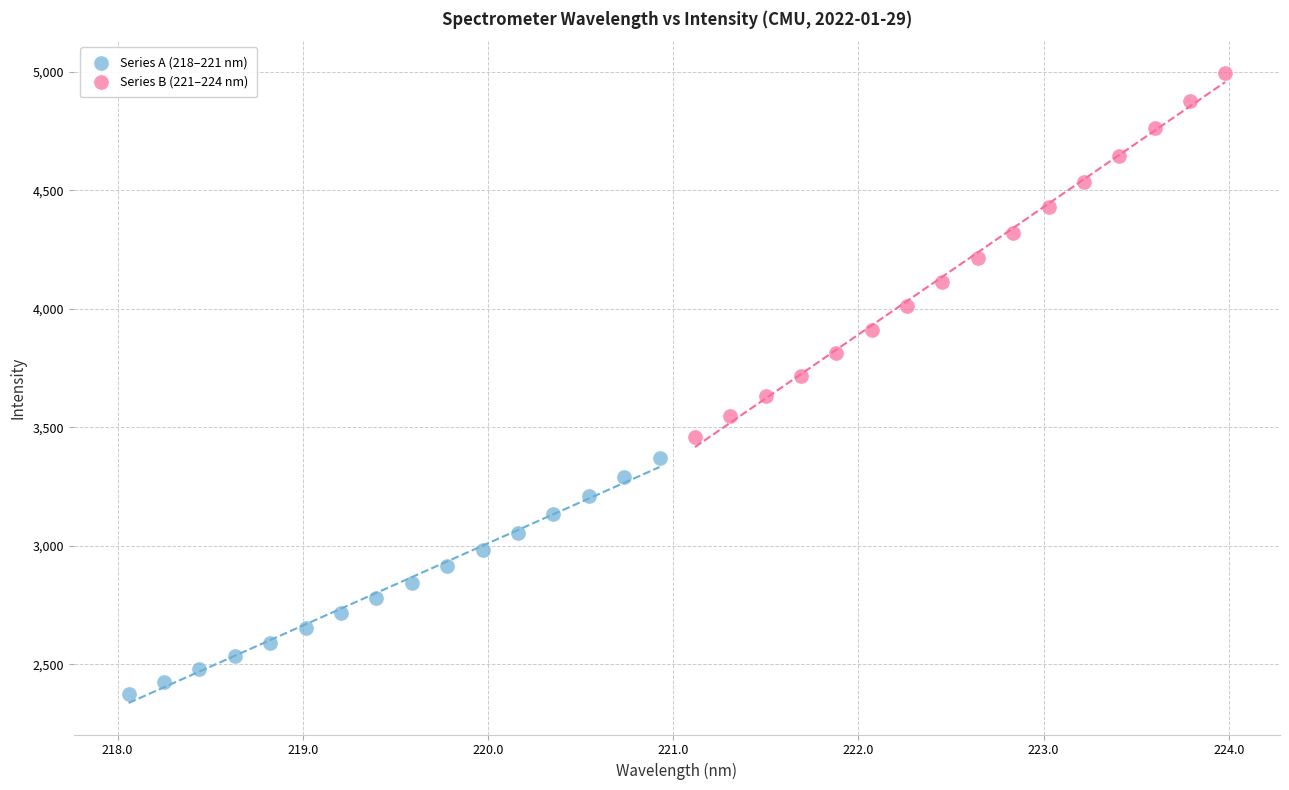

Which series contains the lowest Y value?

Series A (218–221 nm)